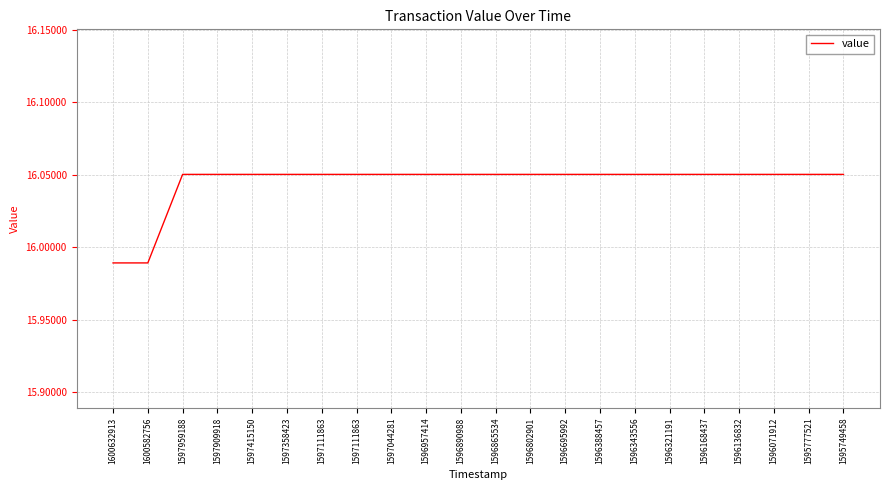

True or false: the data shows 21.1 at 1595777521.

False